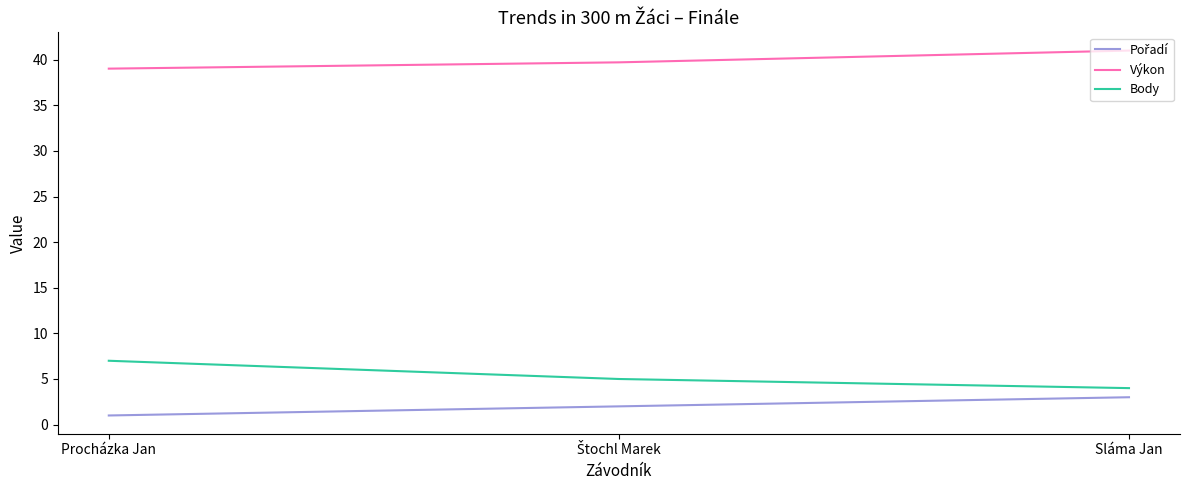

What position from the right is Sláma Jan?

1